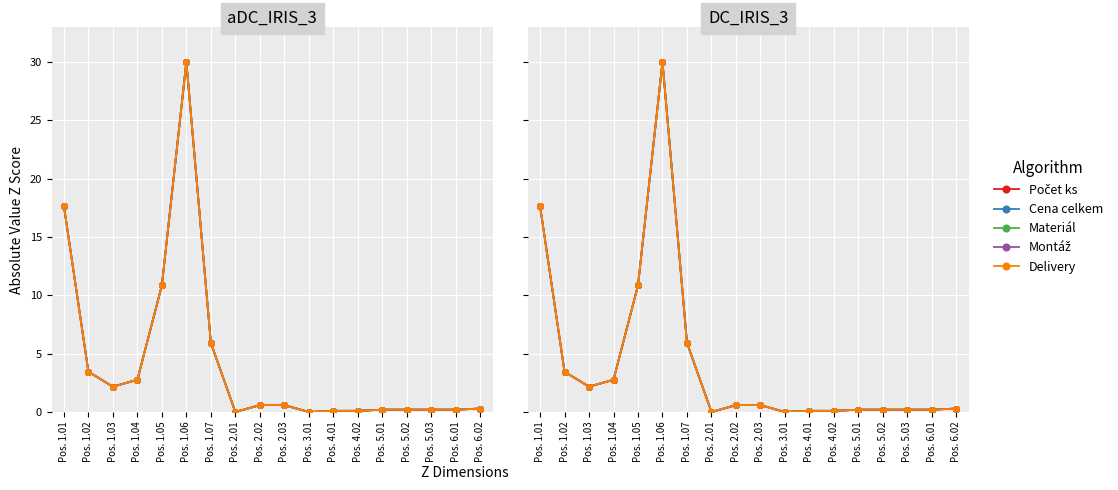

How many values in the Cena celkem series exceed 0?

16